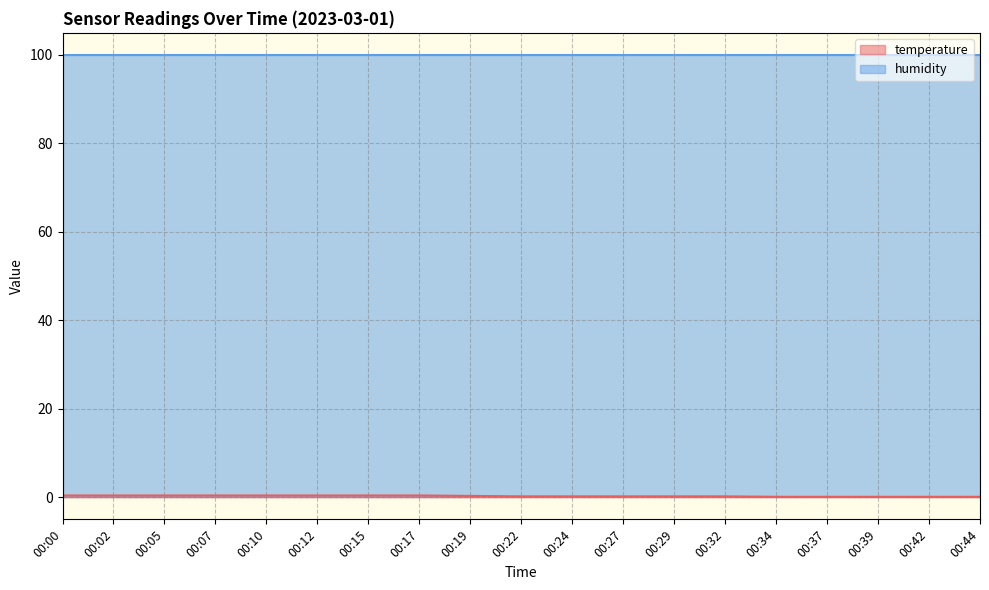

What is the average value?

0.3